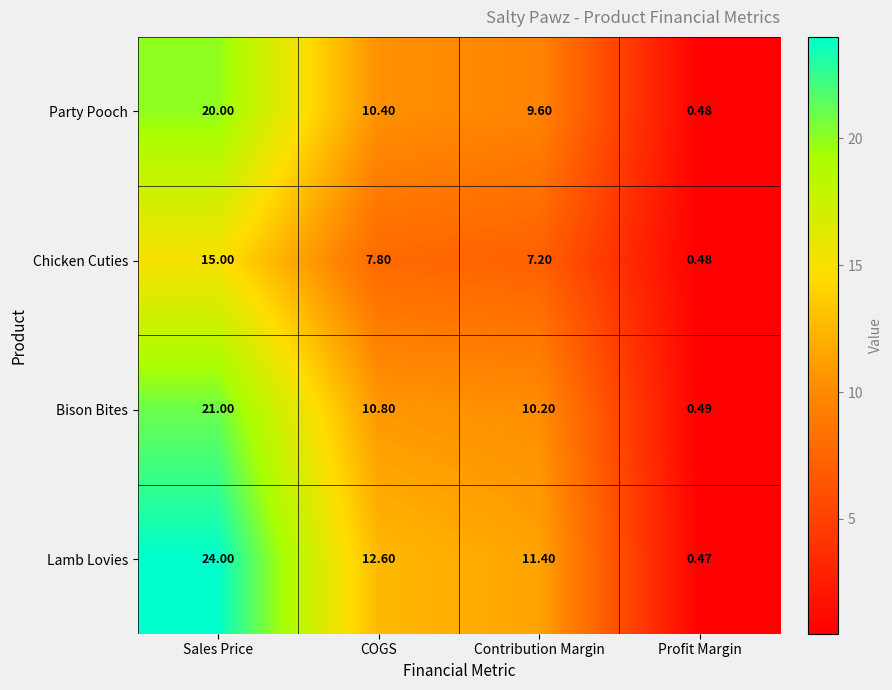

At which label does Chicken Cuties first exceed 7?

Sales Price